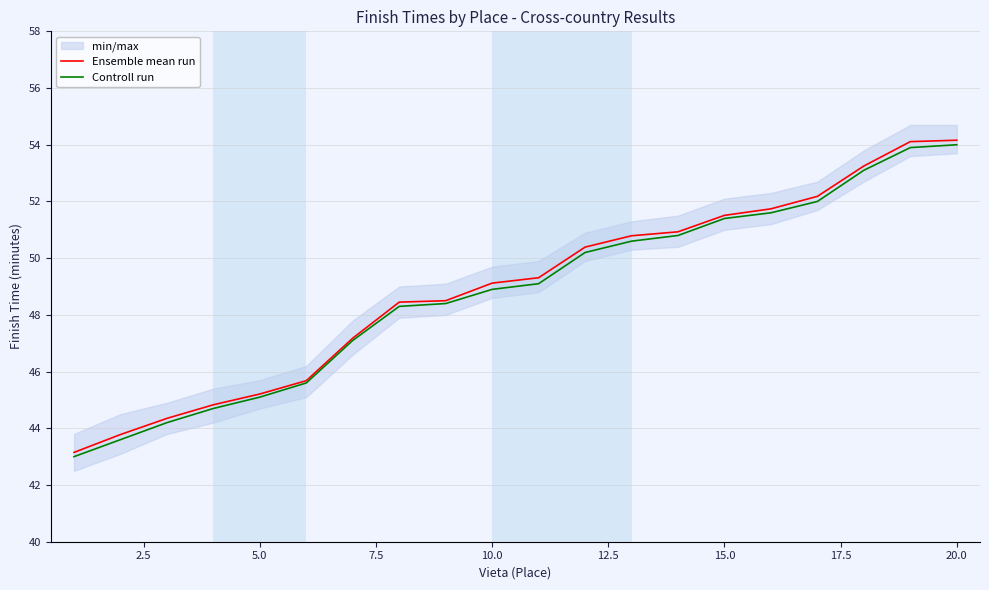

List the series in order of their overall mean, lowest first.

Controll run, Ensemble mean run